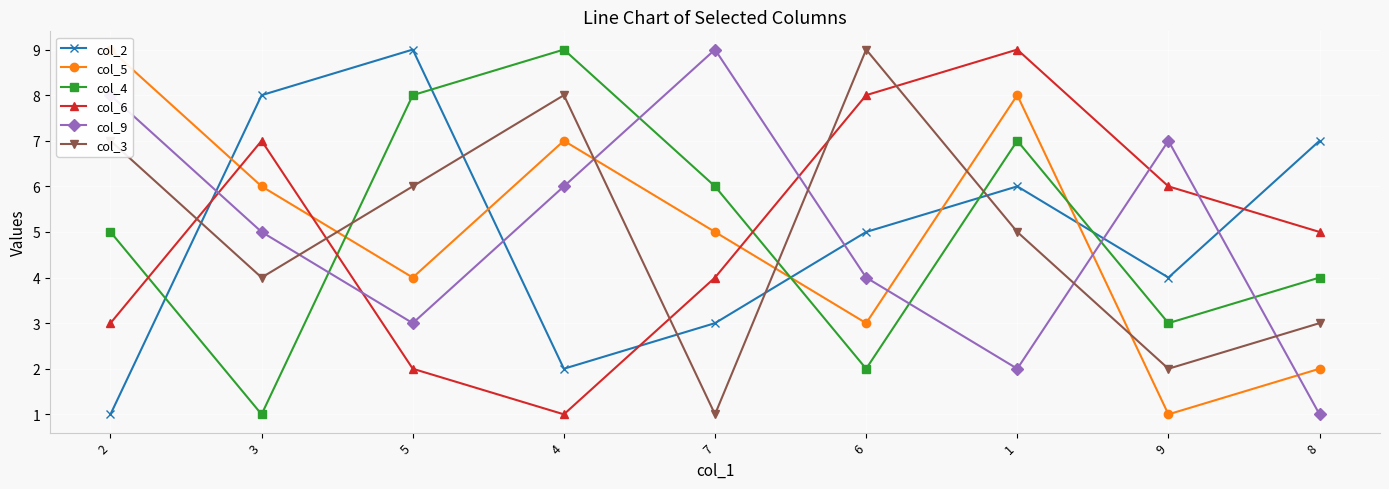

What is the label of the 1st point from the right?

8